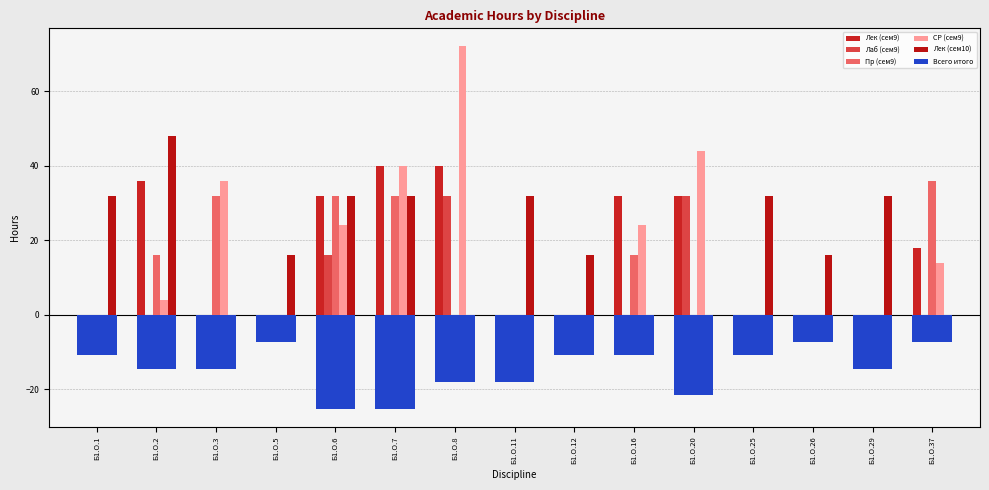

How many groups of bars are there?

15